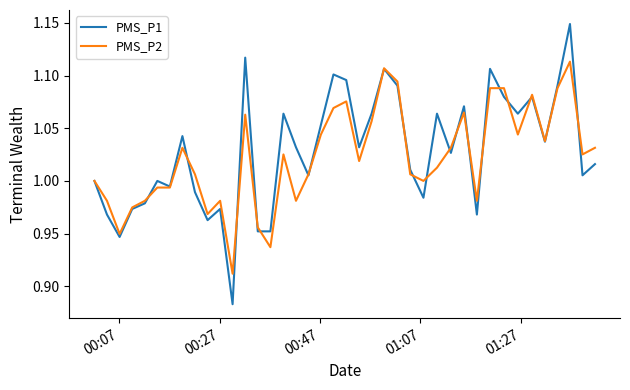

Which series has the widest spread of values?

PMS_P1